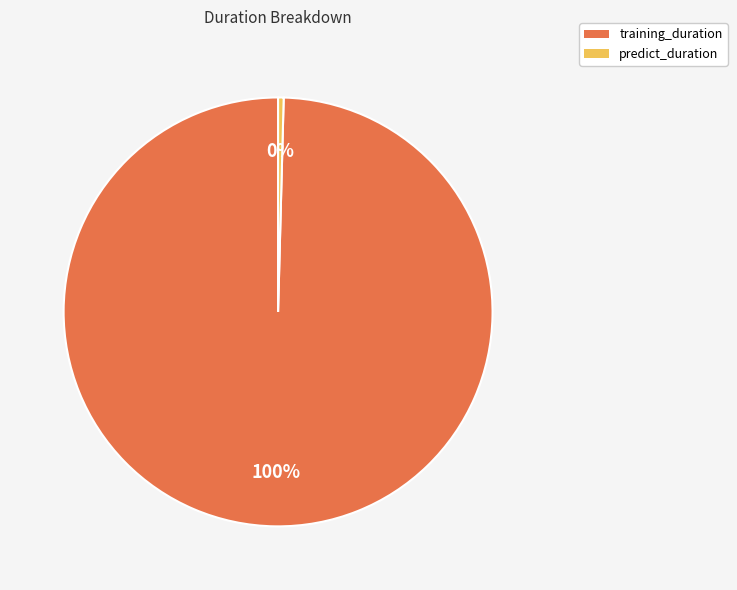

Which category has the smallest portion of the pie?

predict_duration